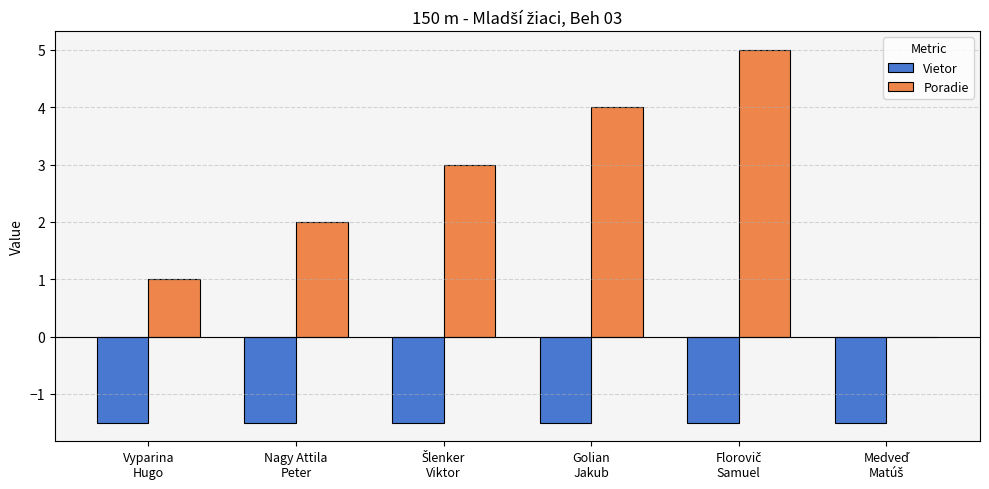

What is the average value of the Poradie series?

2.5